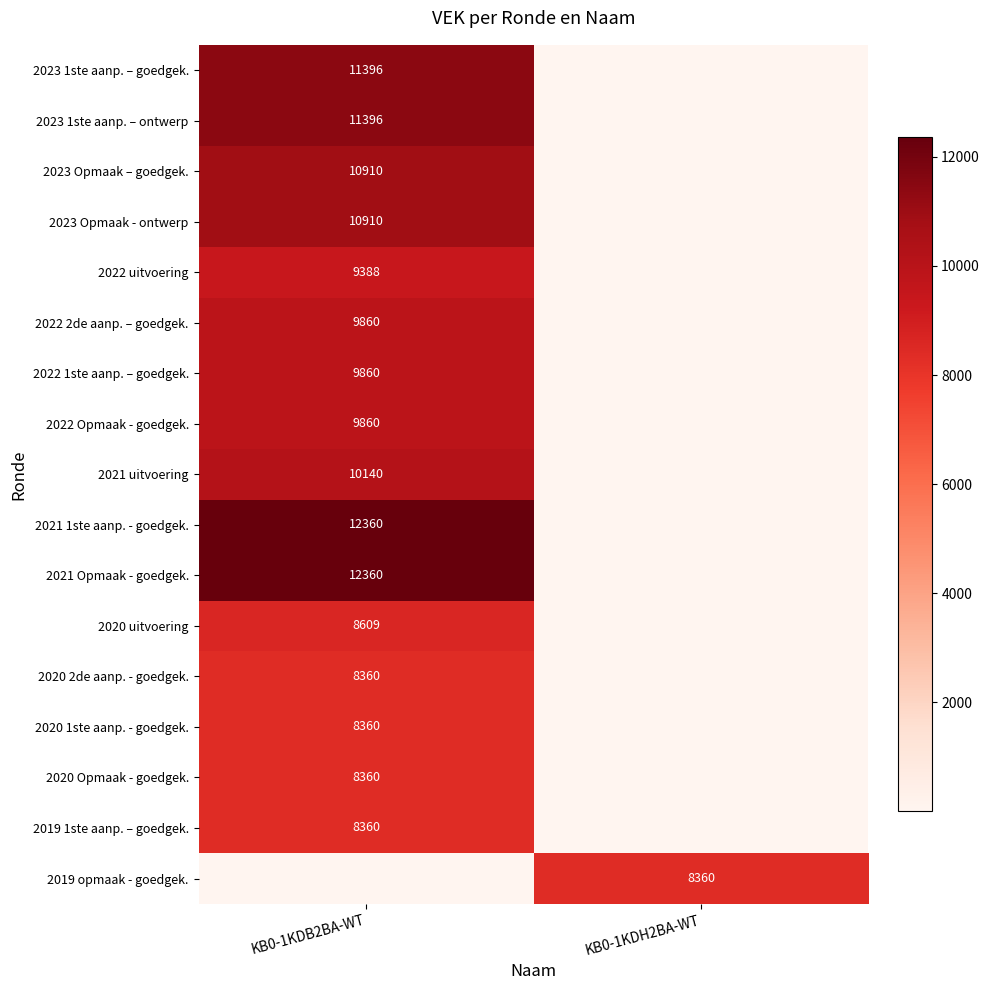

True or false: 2021 Opmaak - goedgek. has a value of 12360 at KB0-1KDB2BA-WT.

True